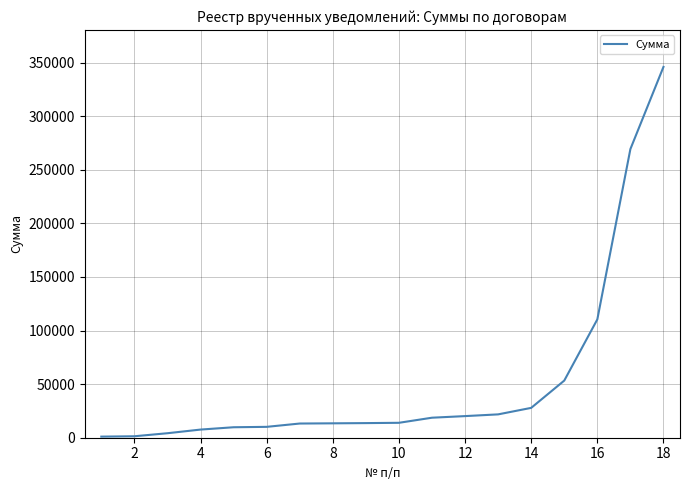

What is the minimum value shown in the chart?

1029.3